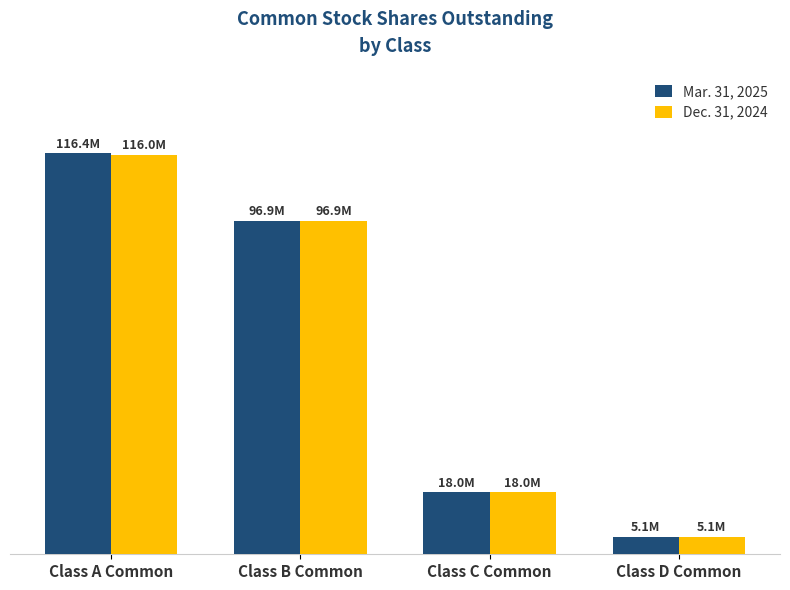

At which category does the chart reach its minimum across all series?

Class D Common